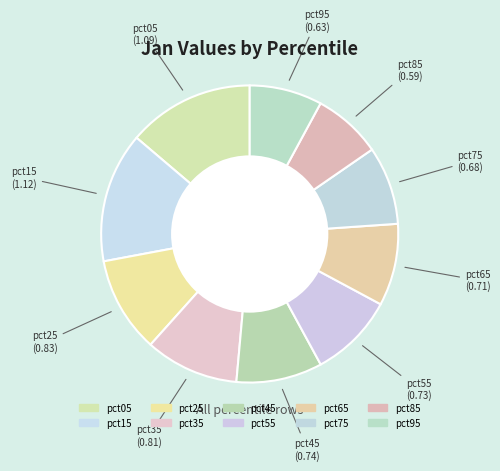

To the nearest percent, what portion does pct35 represent?

10%